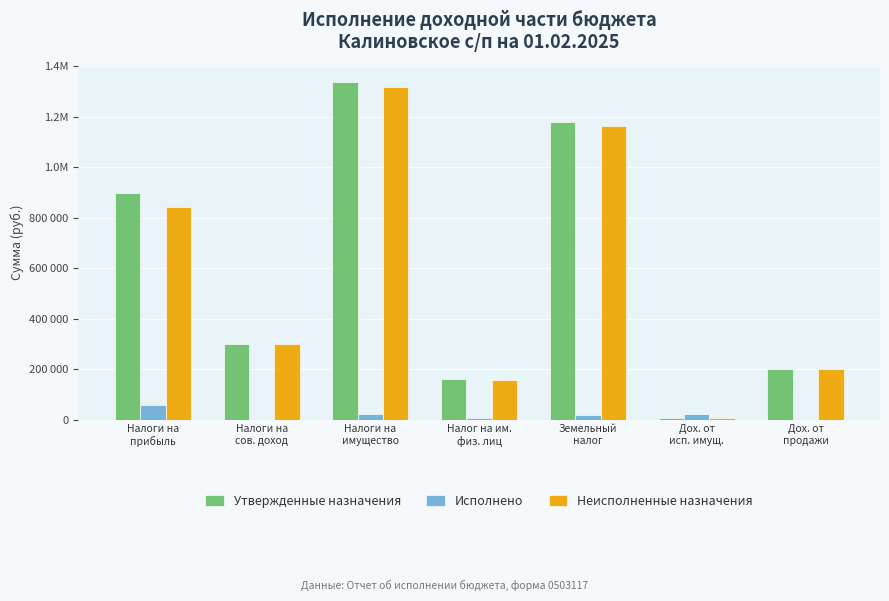

The value of Исполнено at Дох. от
исп. имущ. is 32695.1. True or false?

False